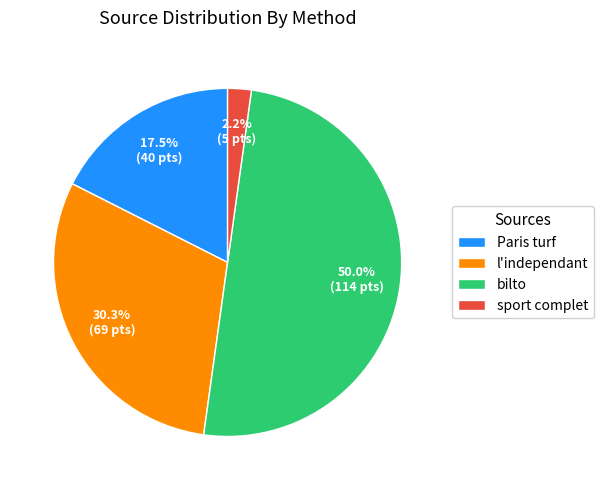

Which slice is the smallest?

sport complet